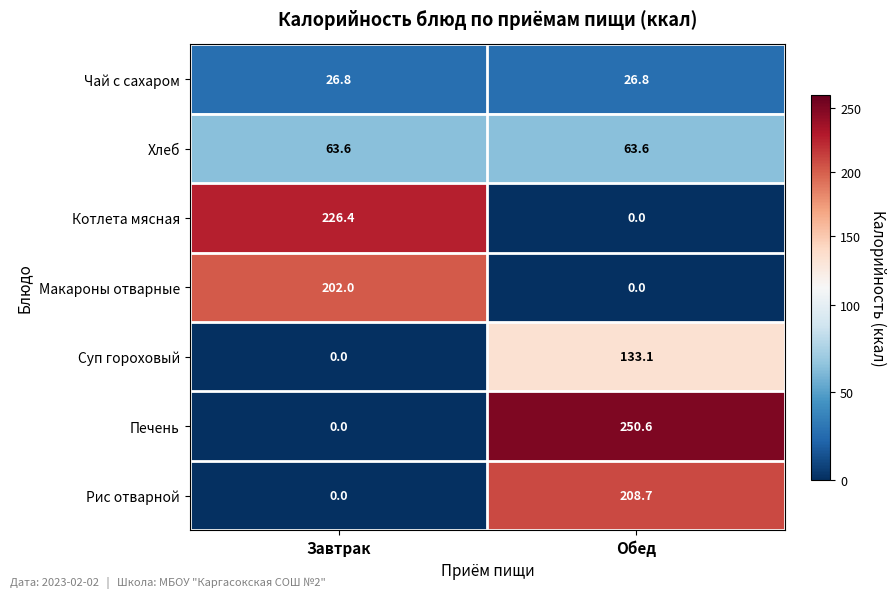

Where does the Суп гороховый series first go above 133?

Обед